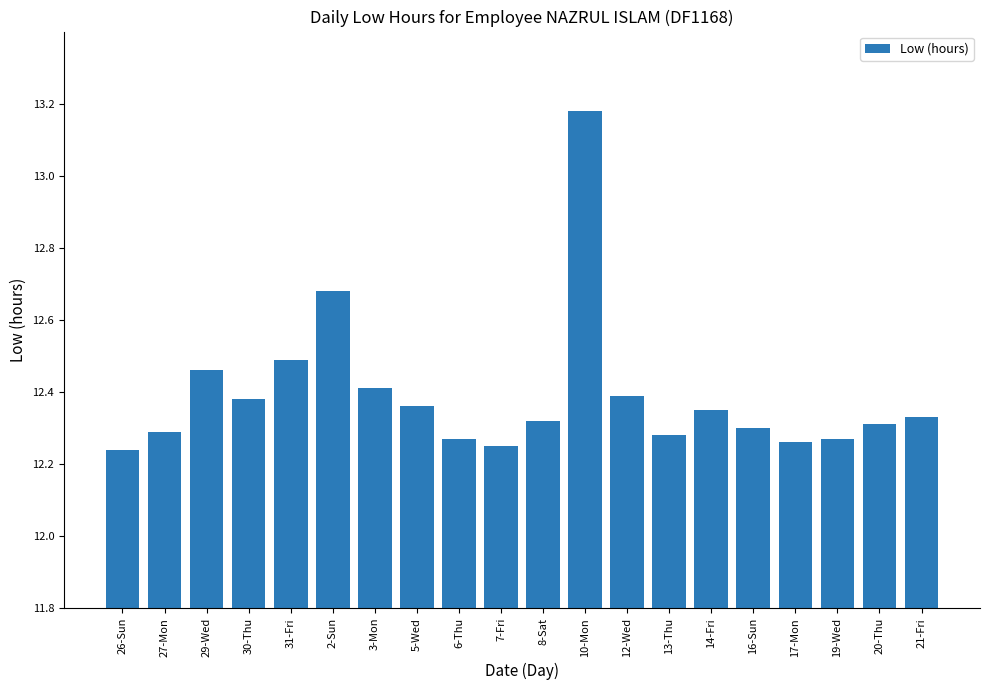

What is the difference between the values at 2-Sun and 3-Mon?

0.3